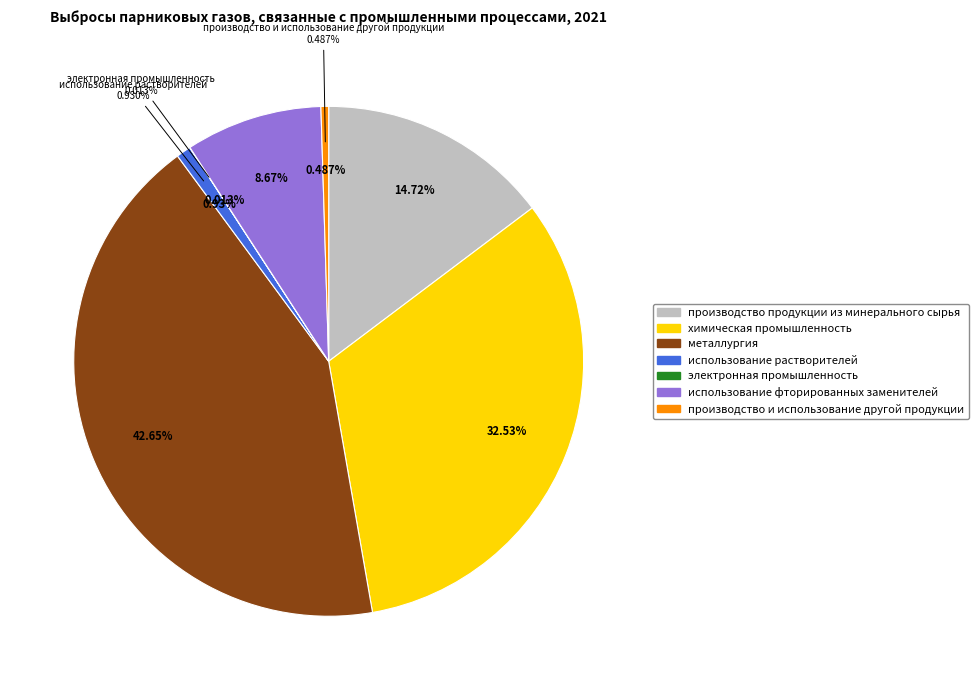

Does химическая промышленность represent more than half of the total?

No